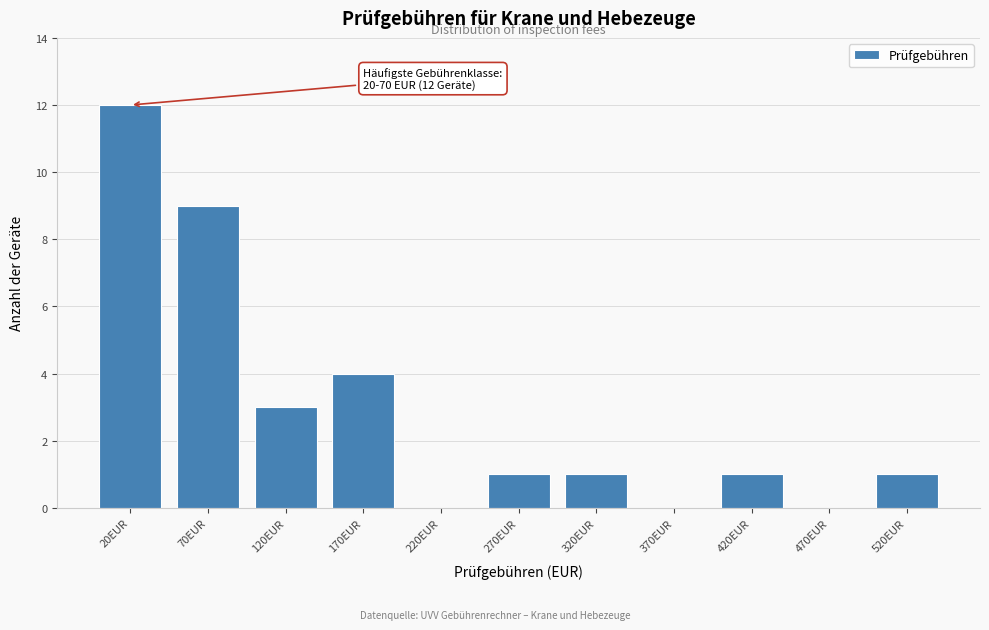

Reading left to right, list all the values displayed in this chart.

20EUR=12	70EUR=9	120EUR=3	170EUR=4	220EUR=0	270EUR=1	320EUR=1	370EUR=0	420EUR=1	470EUR=0	520EUR=1